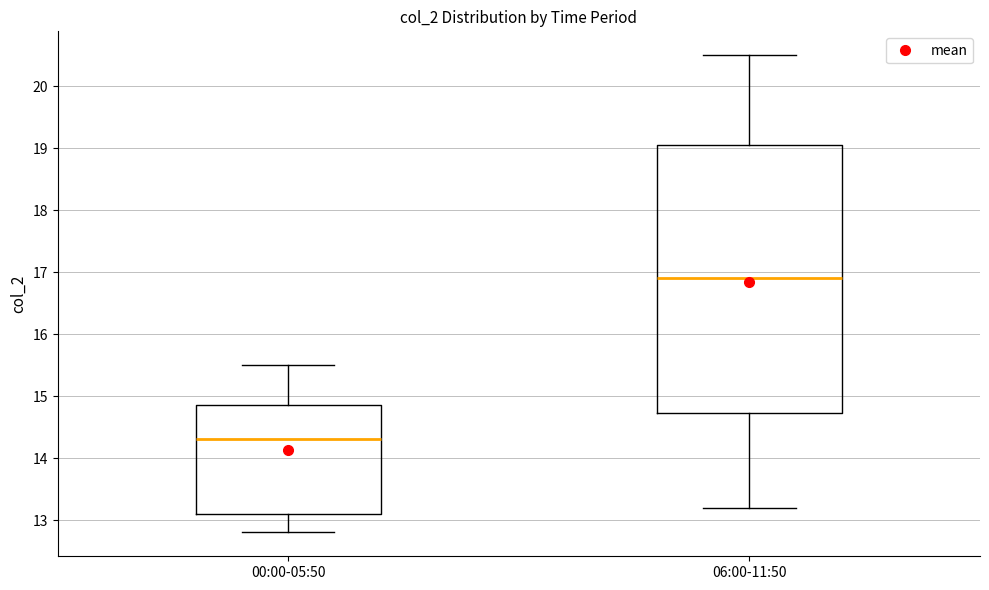

Where is the lower edge of the box for 00:00-05:50 on the y-axis? The values are not printed on the chart, so give them approximately, as read against the axis.

13.1